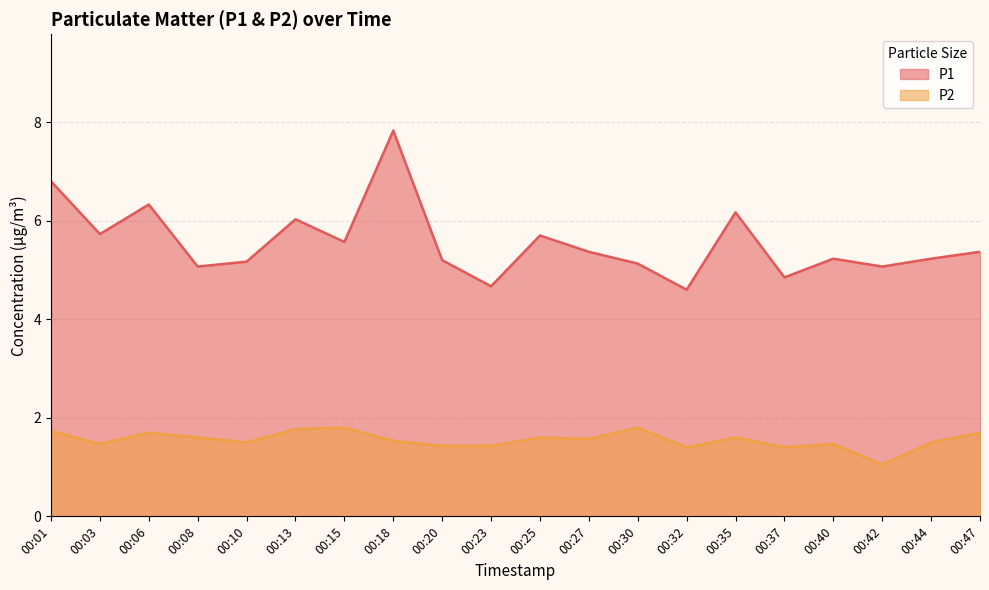

At 00:44, list the series in order from largest to smallest.

P1, P2